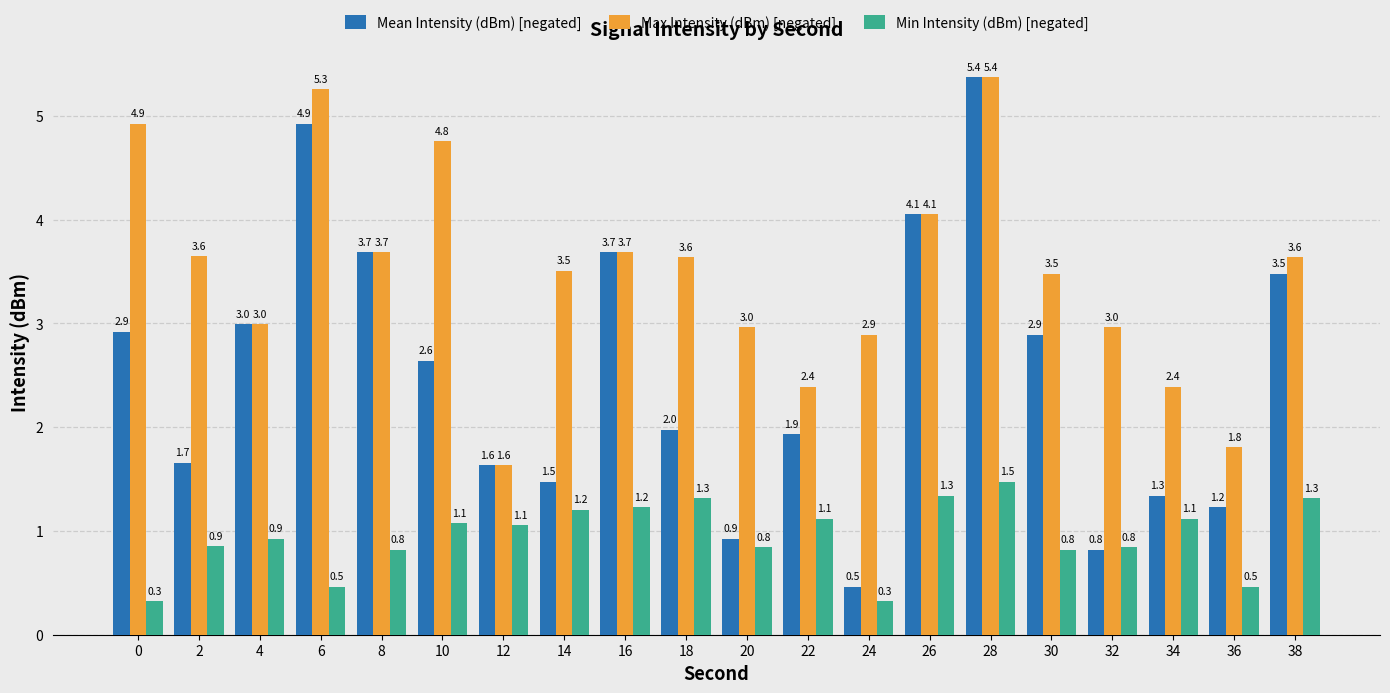

How many categories are shown in the chart?

20